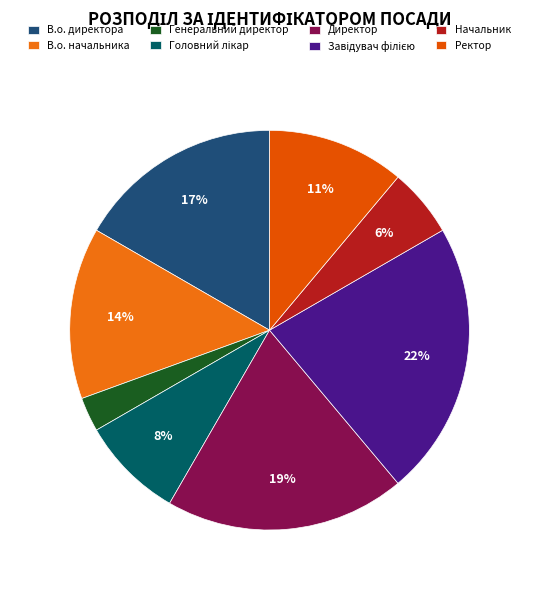

Which slice is the smallest?

Генеральний директор